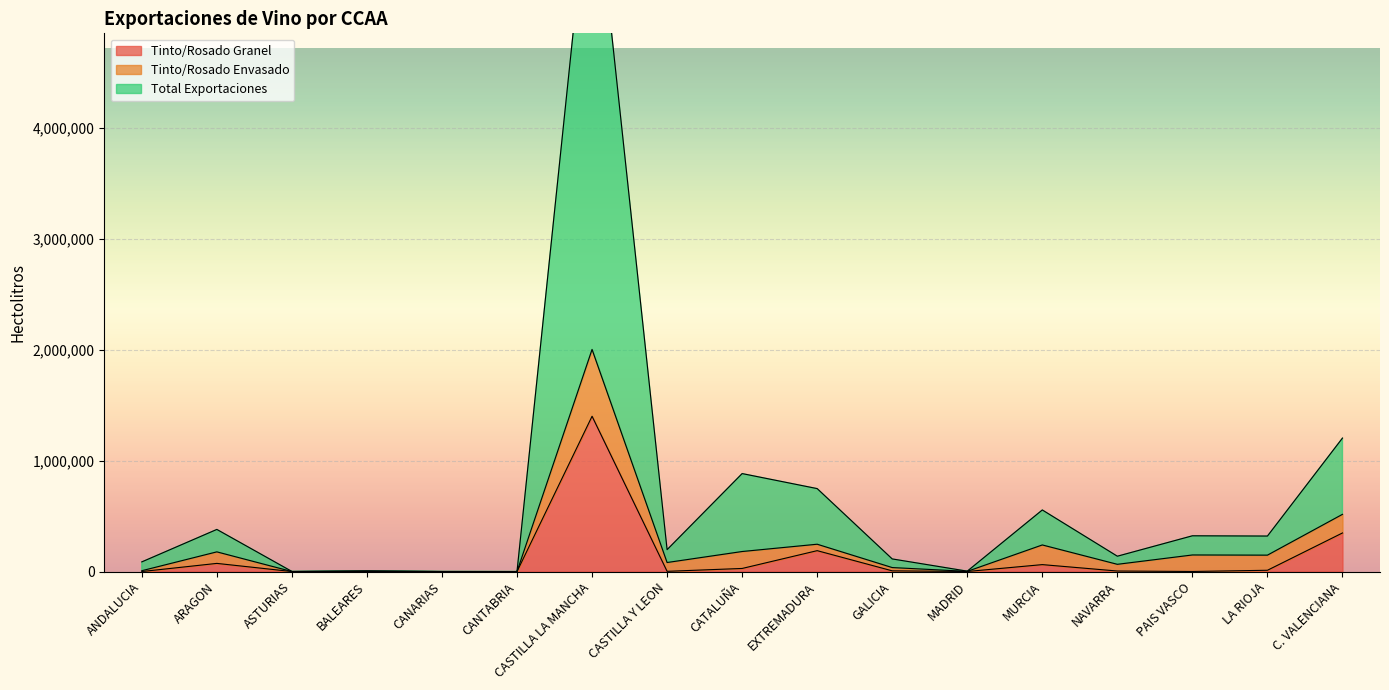

At which label does Tinto/Rosado Granel reach its peak?

CASTILLA LA MANCHA